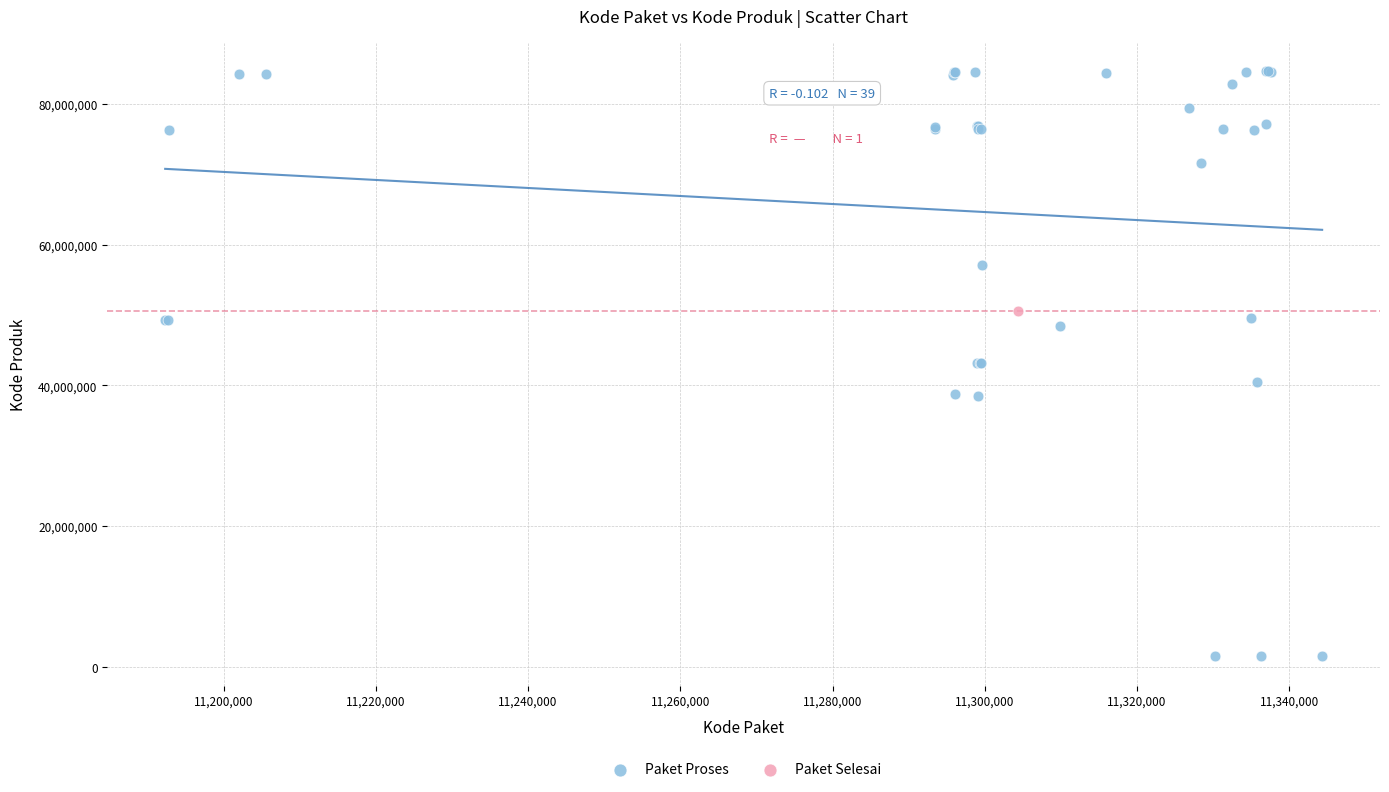

What are all the series names shown in the legend?

Paket Proses, Paket Selesai